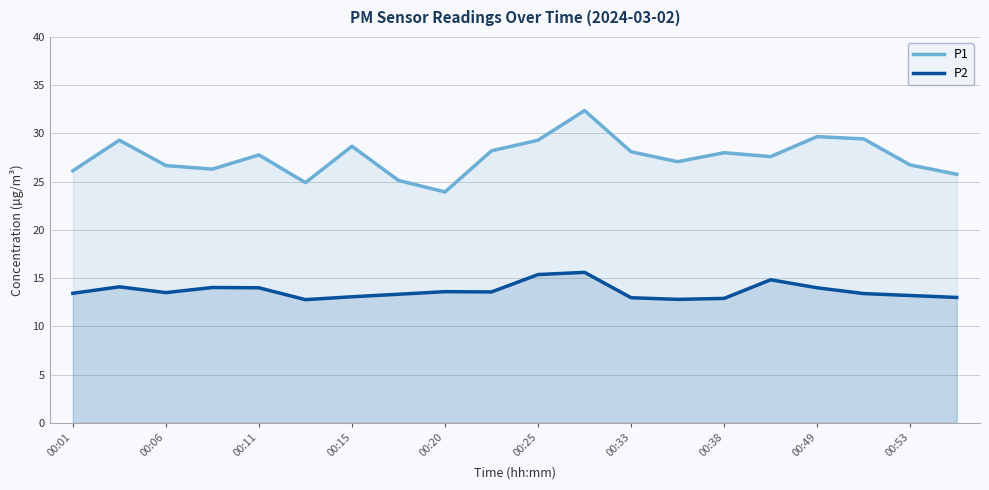

Count the number of data series in this chart.

2